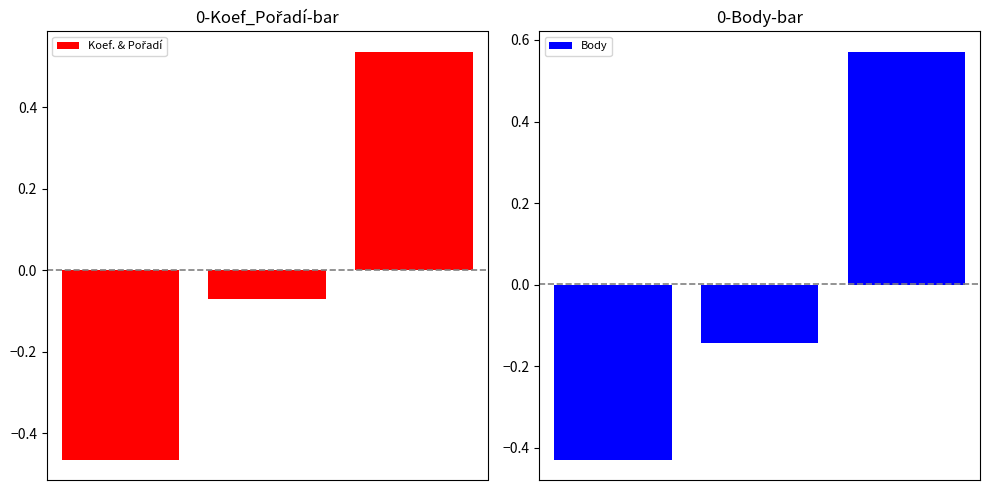

Reading right to left, list all the values displayed in this chart.

Koef. & Pořadí: 2=0.5	1=-0.1	0=-0.5
Body: 2=0.6	1=-0.1	0=-0.4